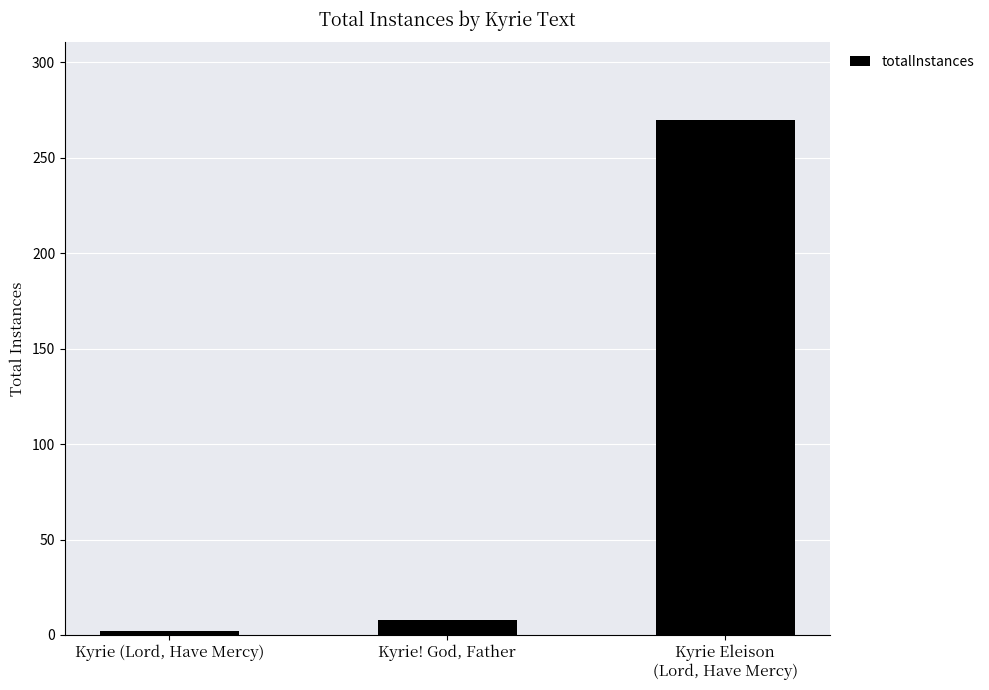

What is the sum of the values at Kyrie! God, Father and Kyrie Eleison
(Lord, Have Mercy)?

278